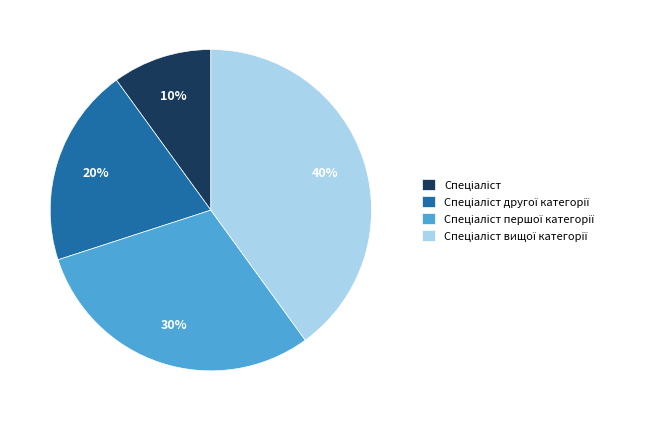

To the nearest percent, what is the difference between the largest and smallest slice percentages?

30%